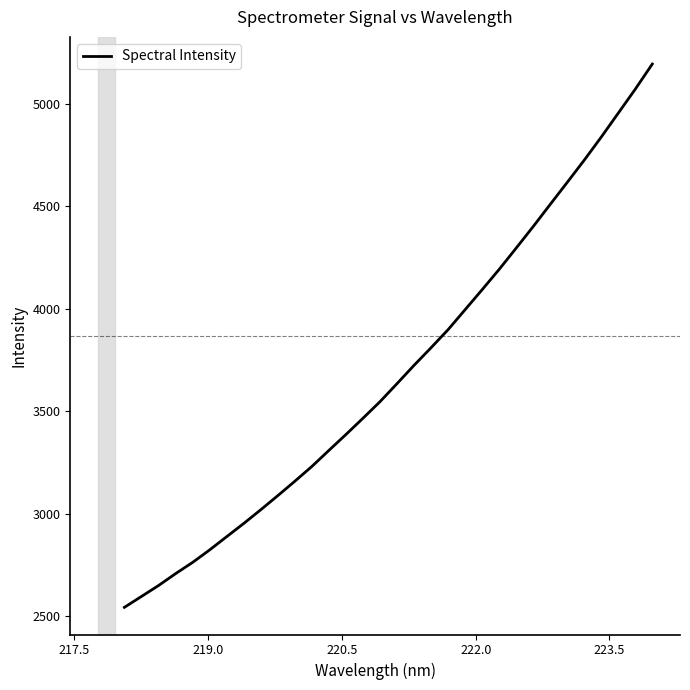

What is the greatest value displayed?

5194.4